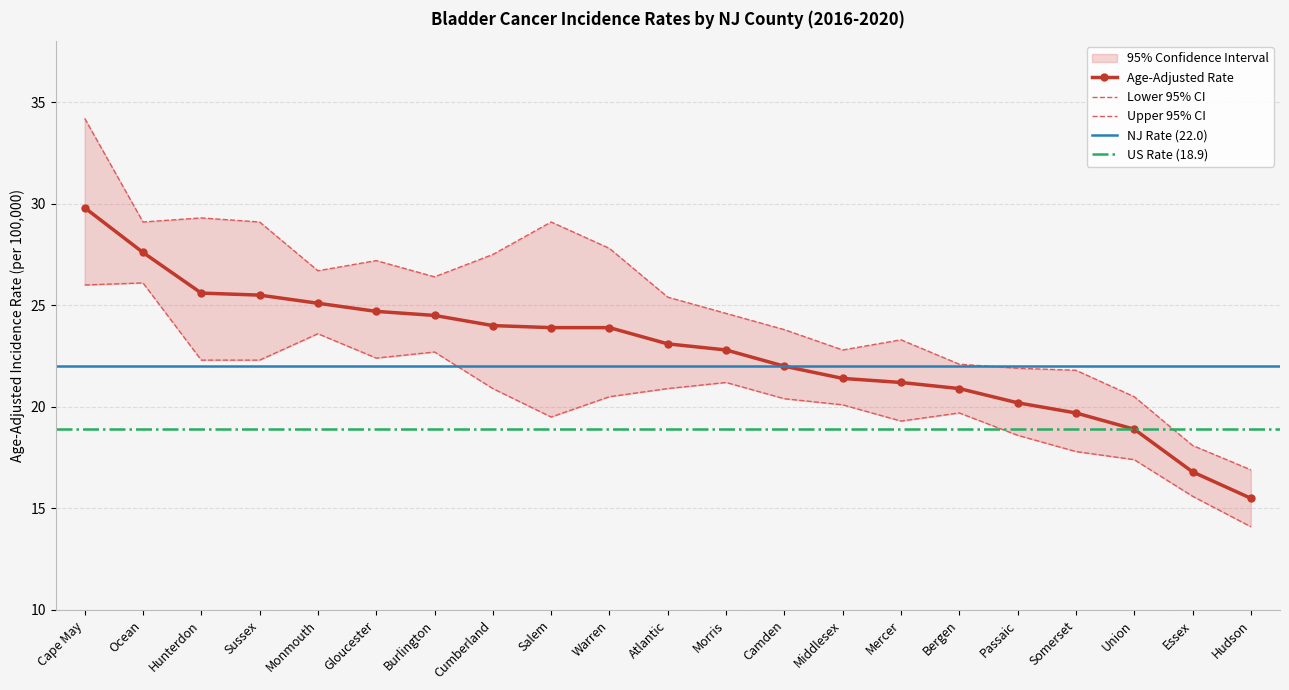

What is the sum of all Upper 95% CI values?

527.6